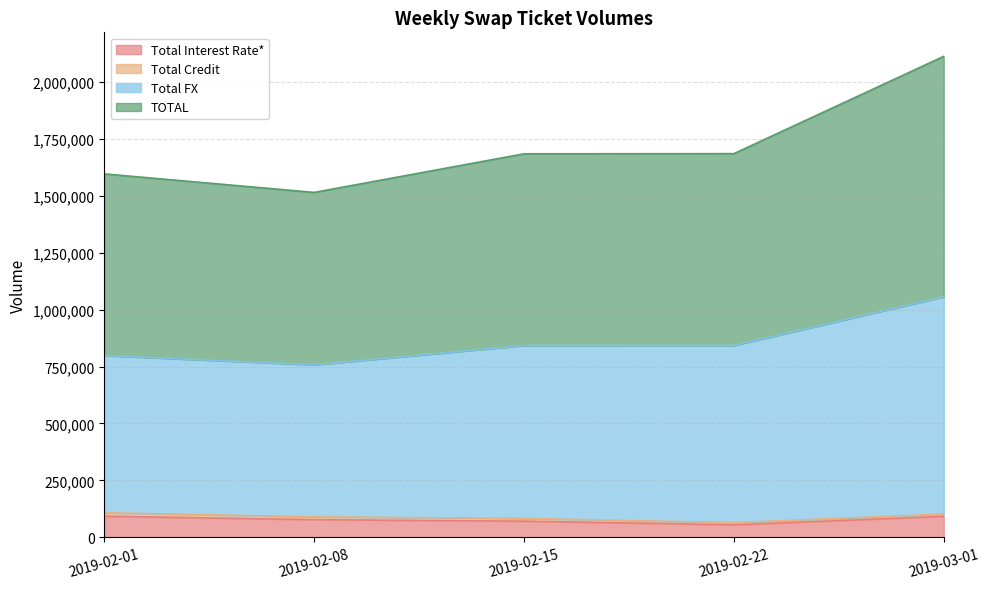

At how many categories does at least one series exceed 1535470?

4